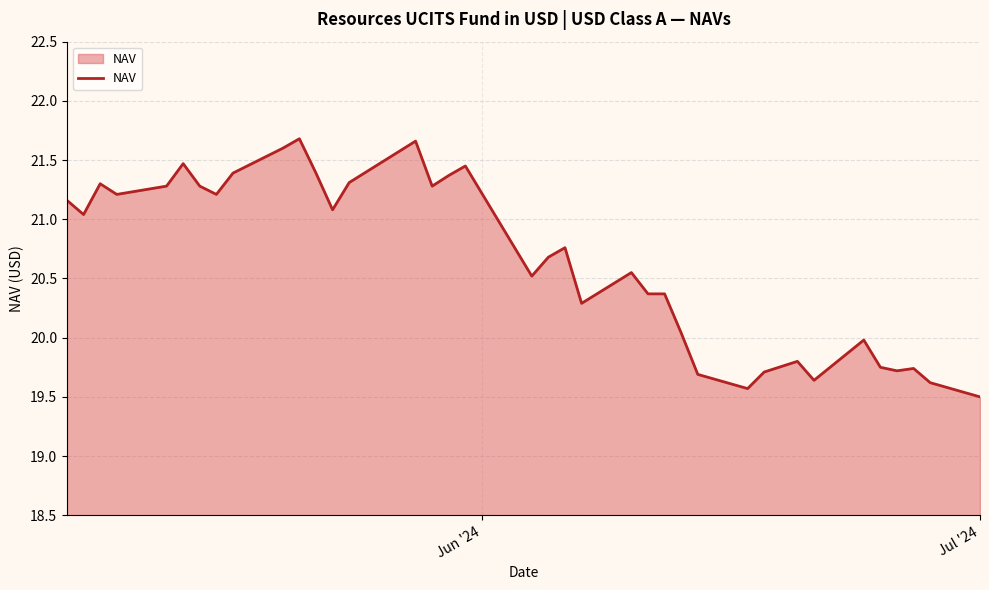

What is the smallest value displayed?

19.5